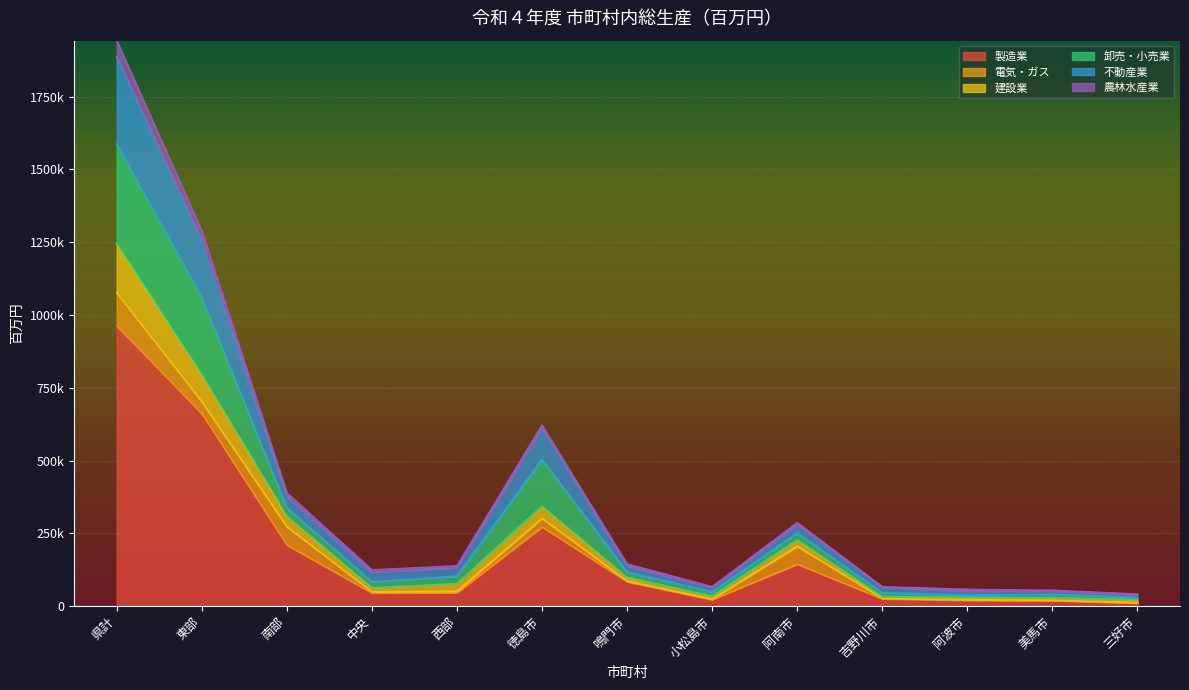

At how many categories does at least one series exceed 1694755?

1